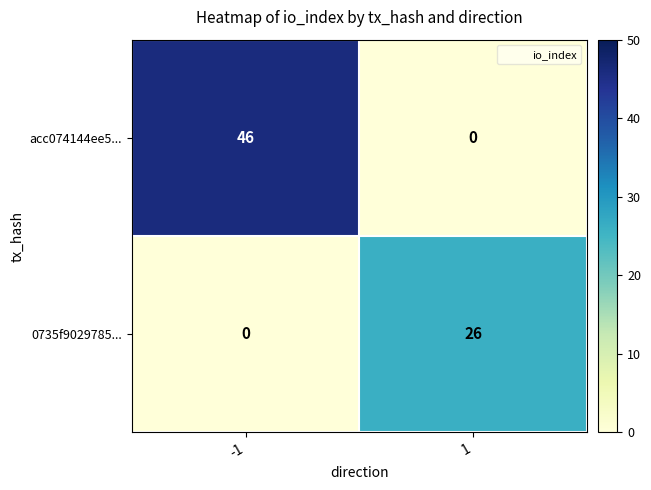

Is it true that acc074144ee5... equals 14 at -1?

False